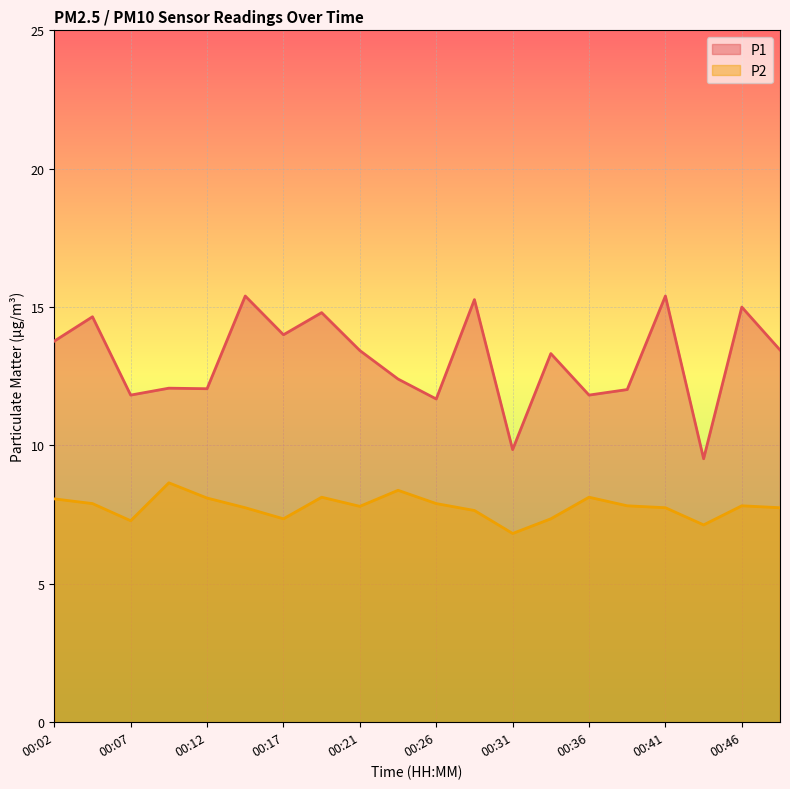

How many interior local valleys does the P1 series have?

7